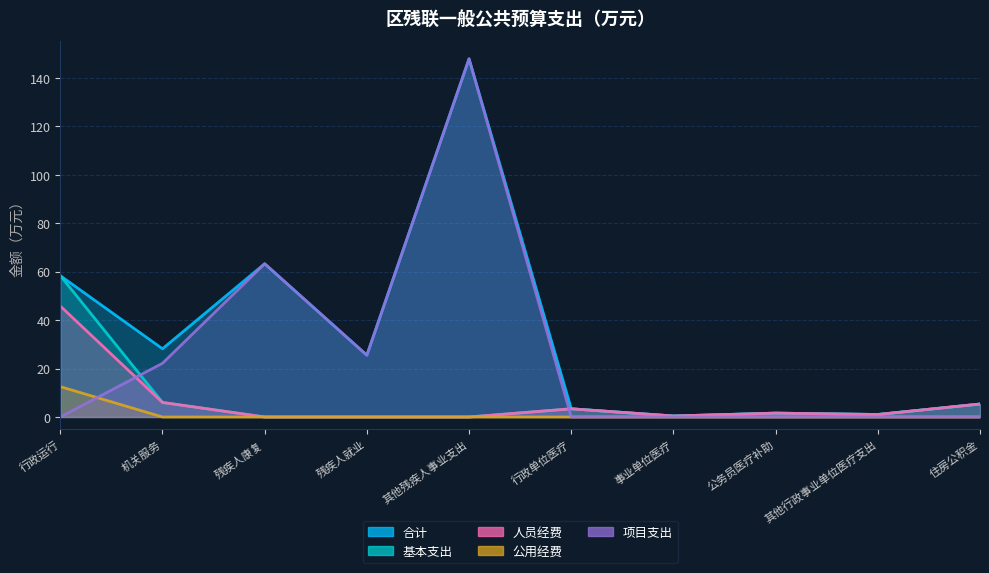

True or false: 人员经费 has more than 2 interior local peaks.

False